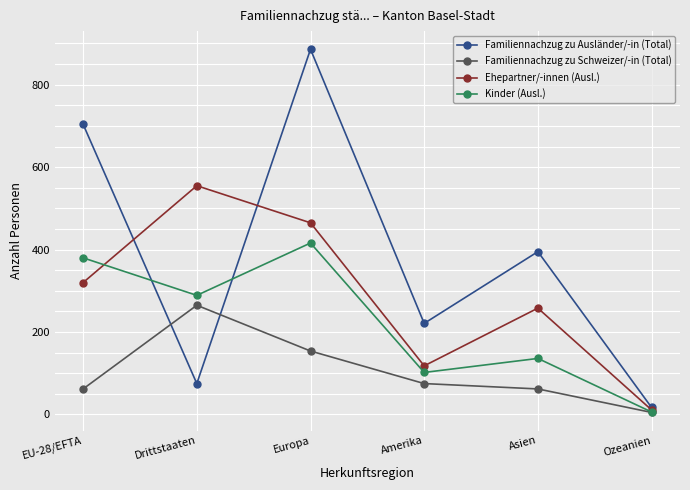

Which series has the largest range (max minus min)?

Familiennachzug zu Ausländer/-in (Total)